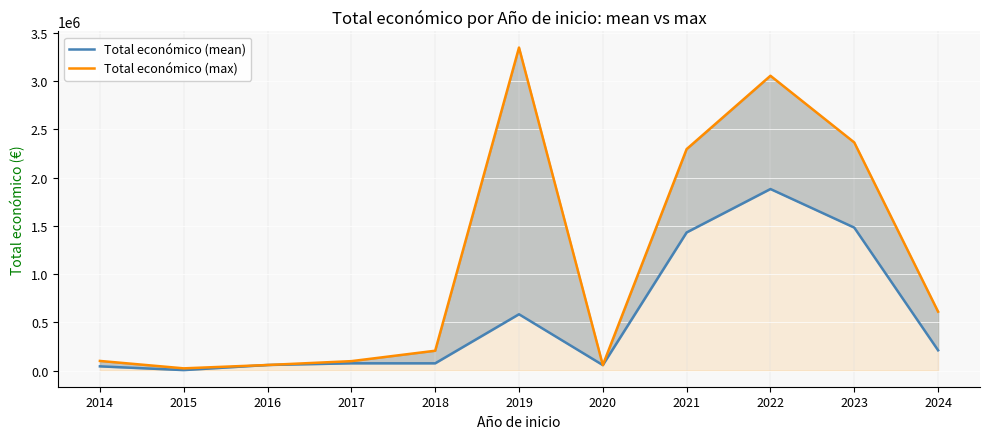

How many values in the Total económico (mean) series exceed 75265?

6